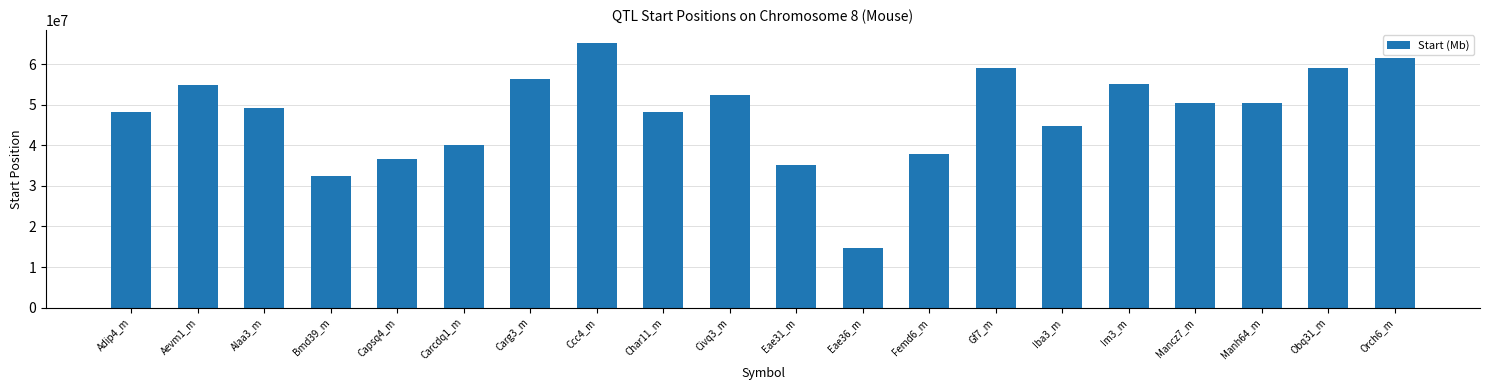

What is the label of the 10th bar from the left?

Civq3_m